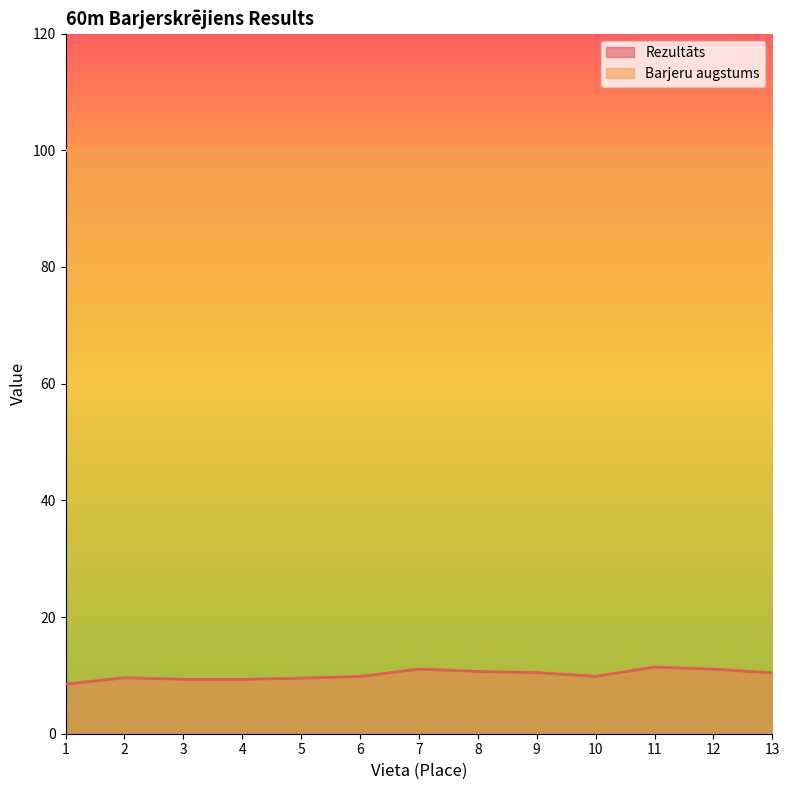

What is the average value?

10.1